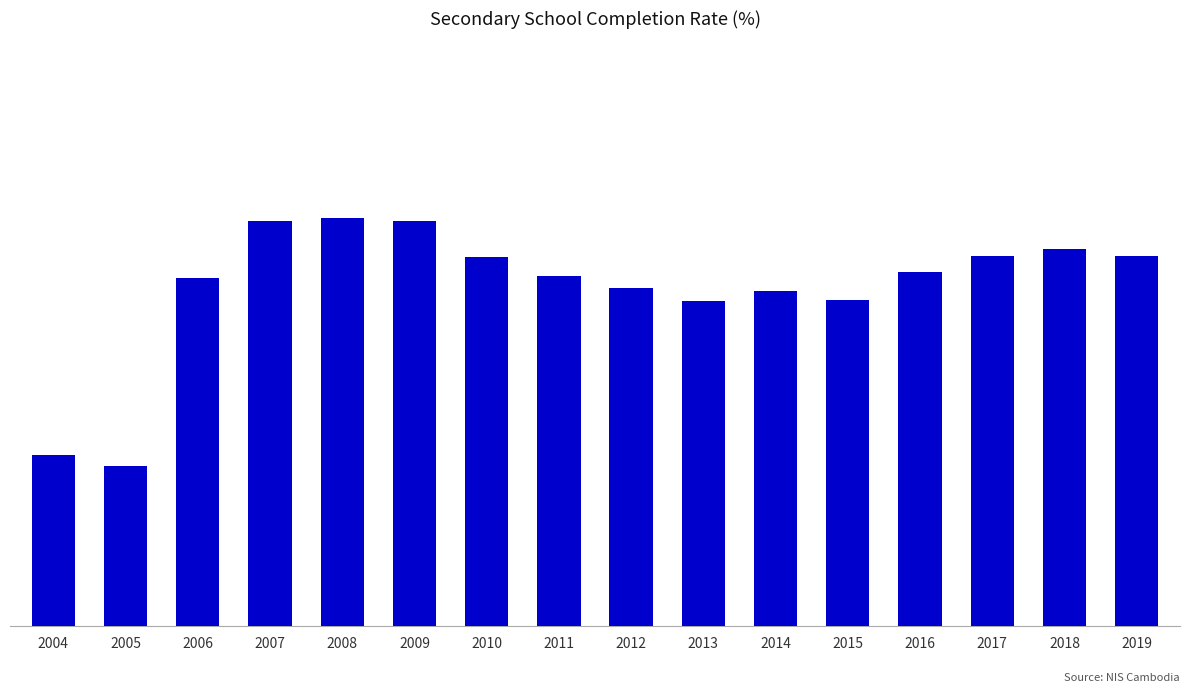

What is the change in value from 2005 to 2014?

+21.0